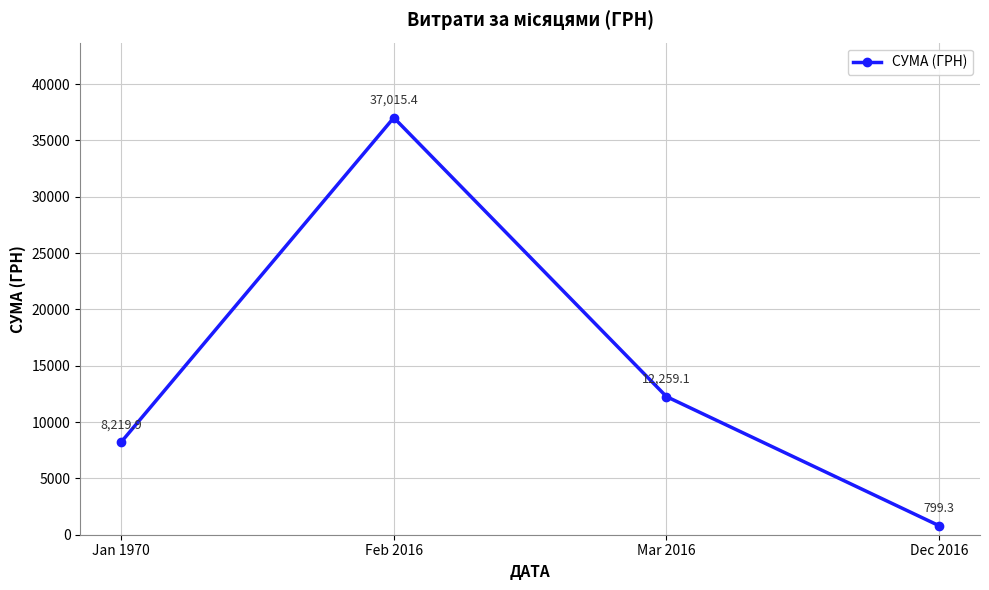

What is the sum of all values?

58293.7